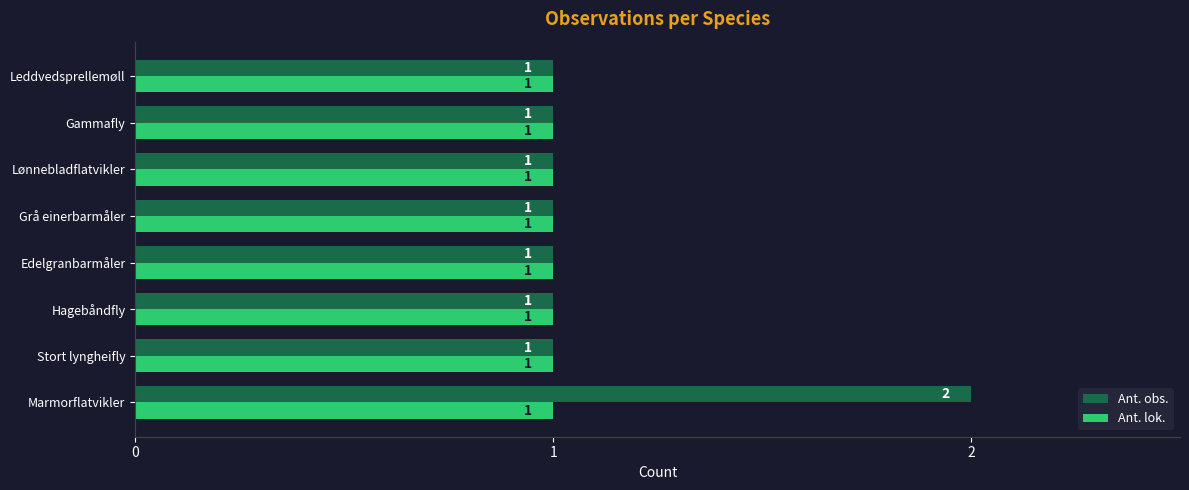

How many data points does each series have?

8